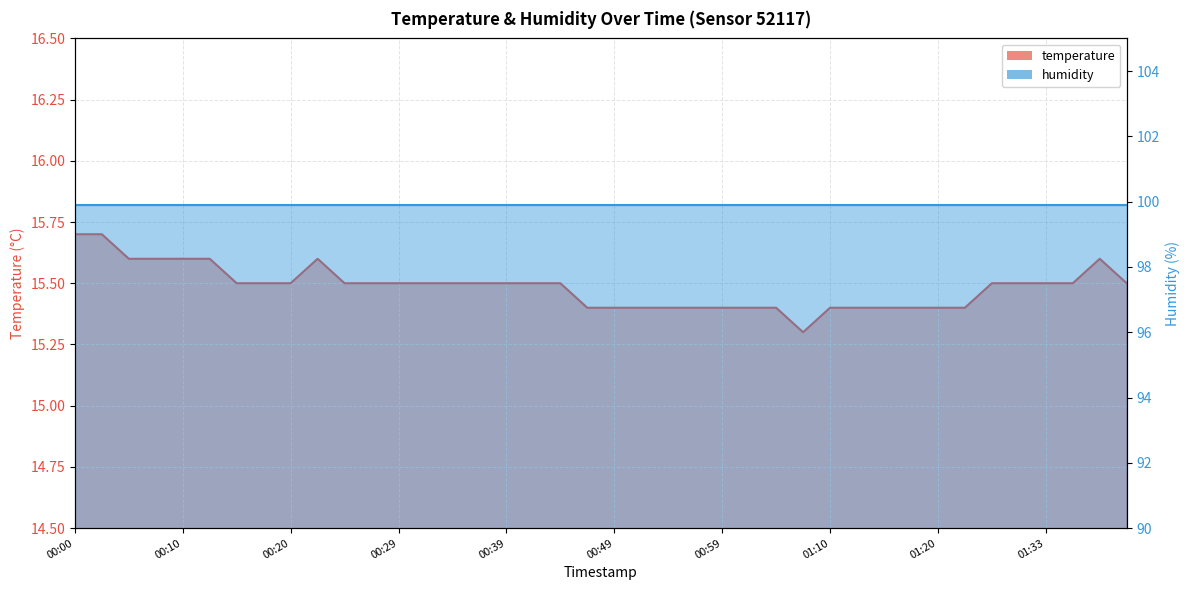

At which category does the data reach its first local peak?

00:22